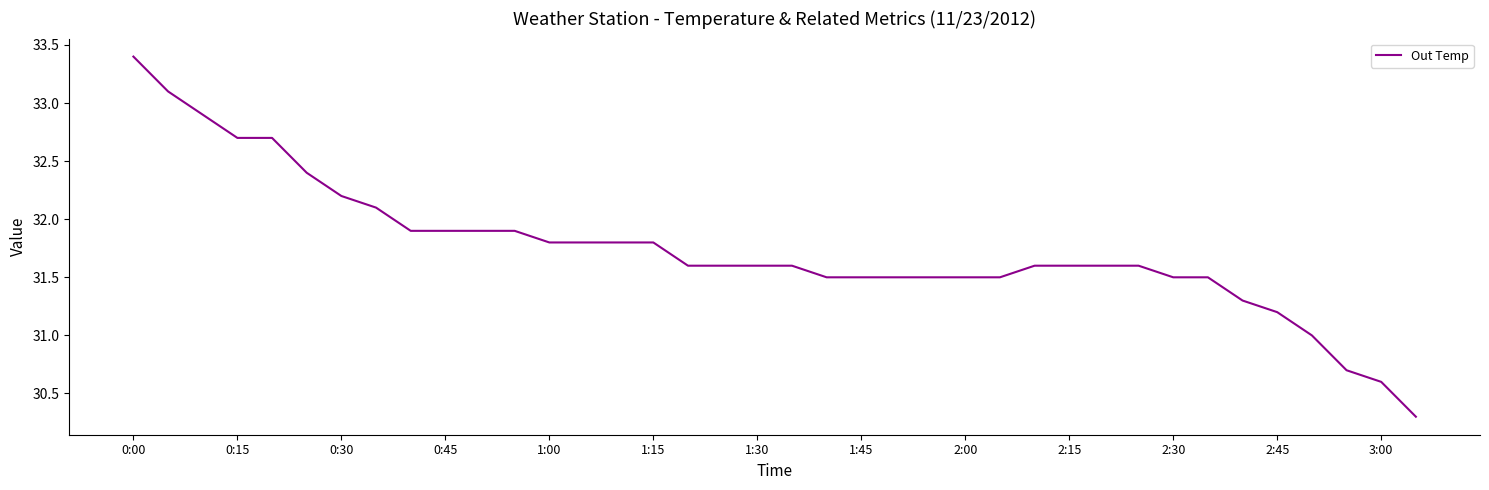

What is the difference between the maximum and minimum values?

3.1